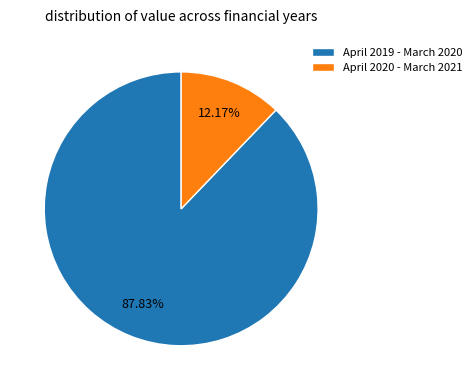

Which has a higher value, April 2020 - March 2021 or April 2019 - March 2020?

April 2019 - March 2020